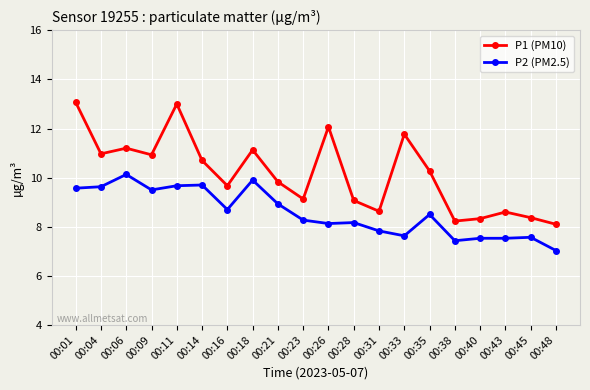

How many interior local valleys does the P1 (PM10) series have?

6